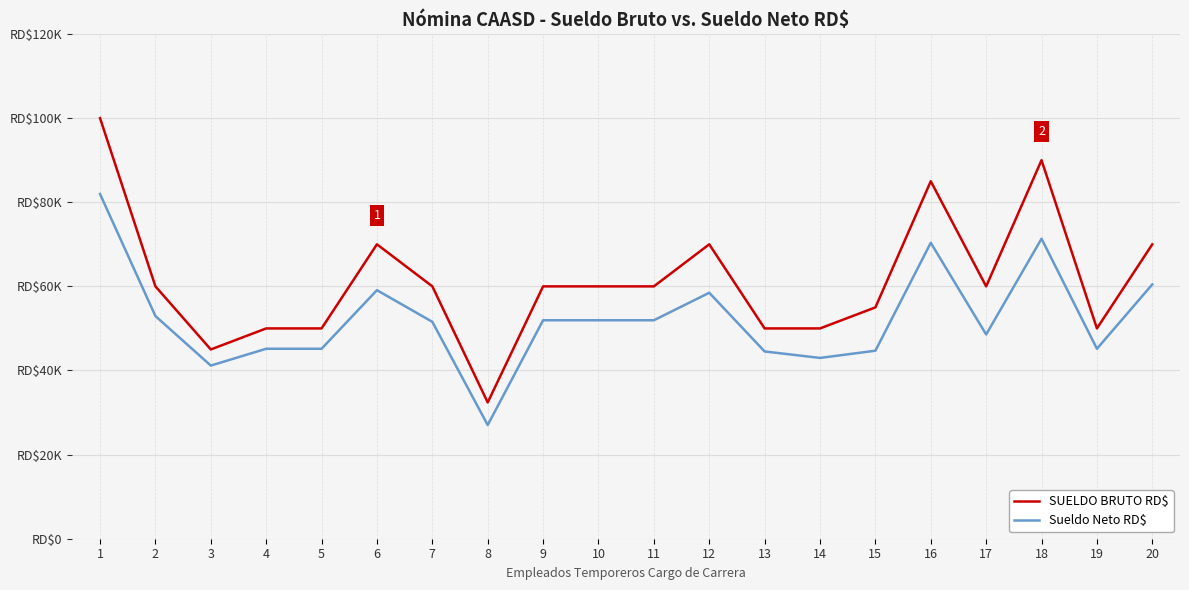

Does the chart have visible grid lines?

Yes